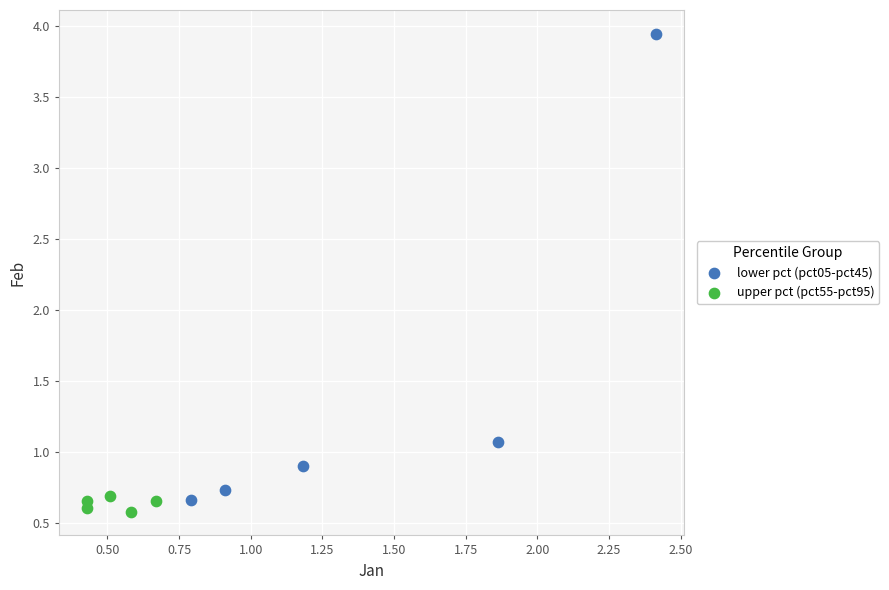

Which series reaches the maximum Y coordinate?

lower pct (pct05-pct45)